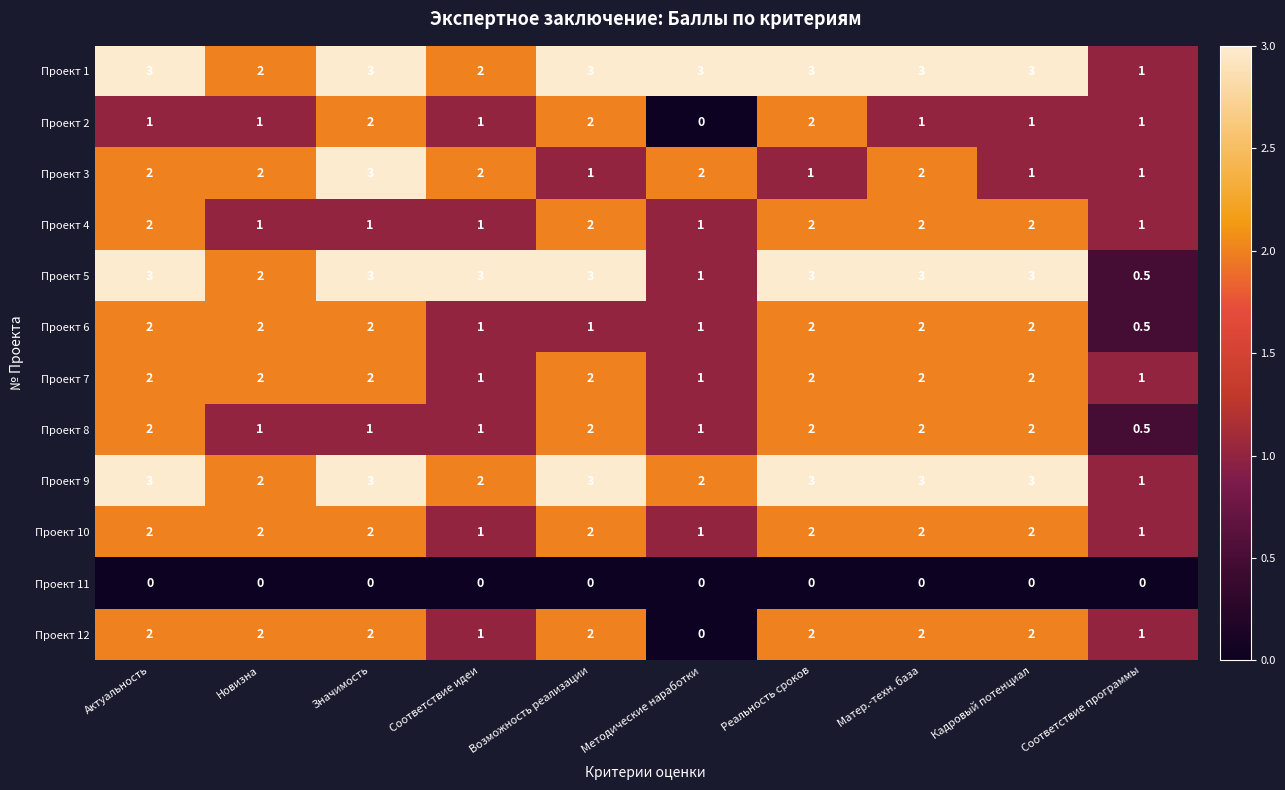

What is the total value across all series at Соответствие программы?

9.5